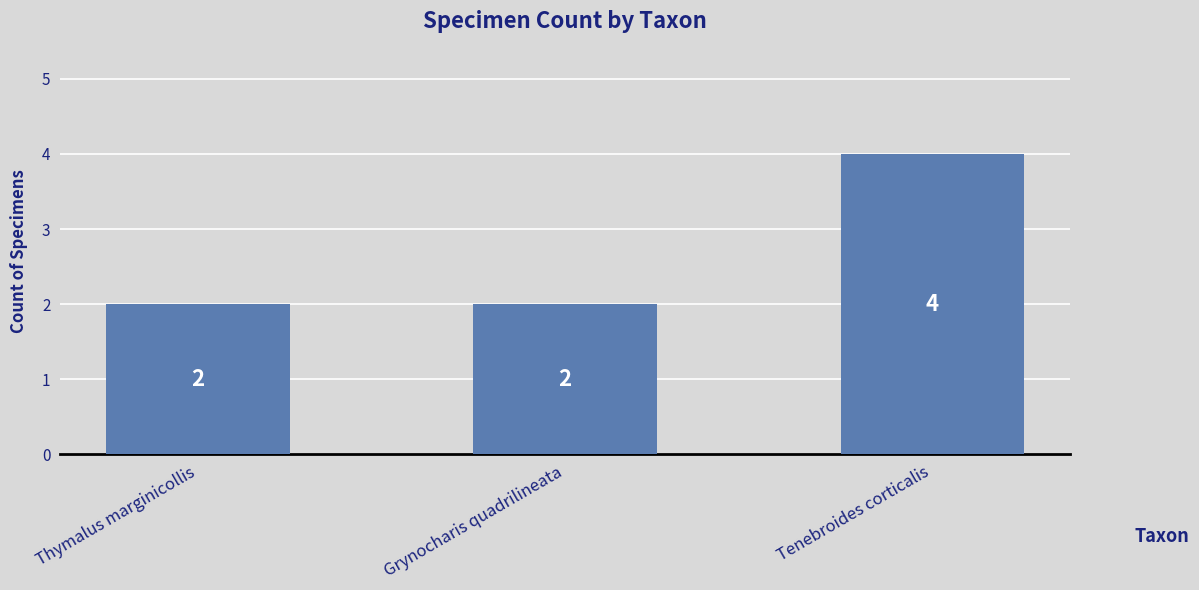

Which category has the highest value across all series?

Tenebroides corticalis